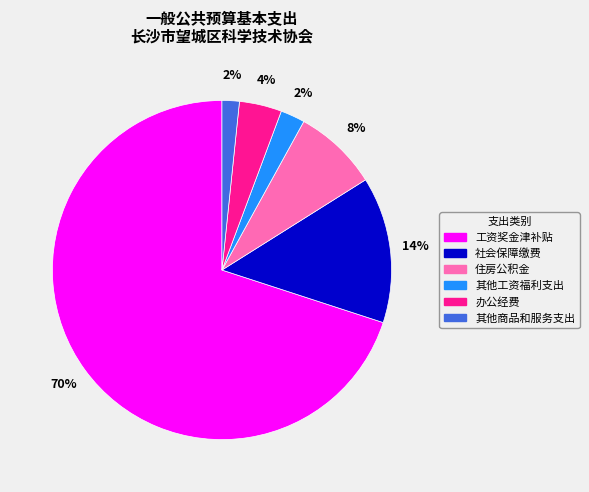

Do 其他工资福利支出 and 社会保障缴费 together represent more than half of the pie?

No